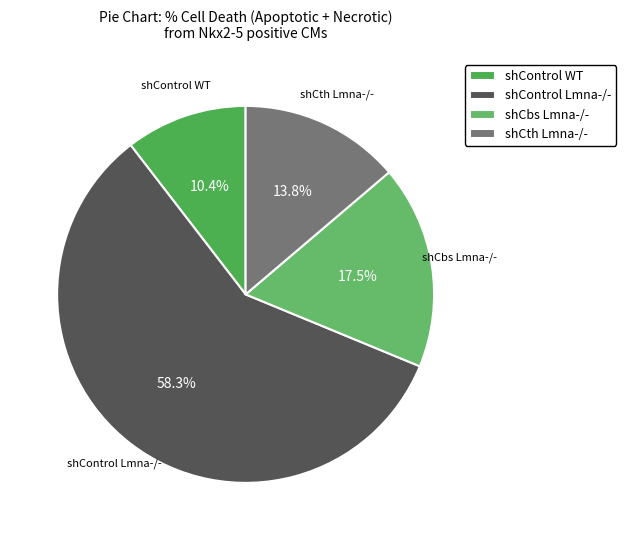

How many slices are in this pie chart?

4